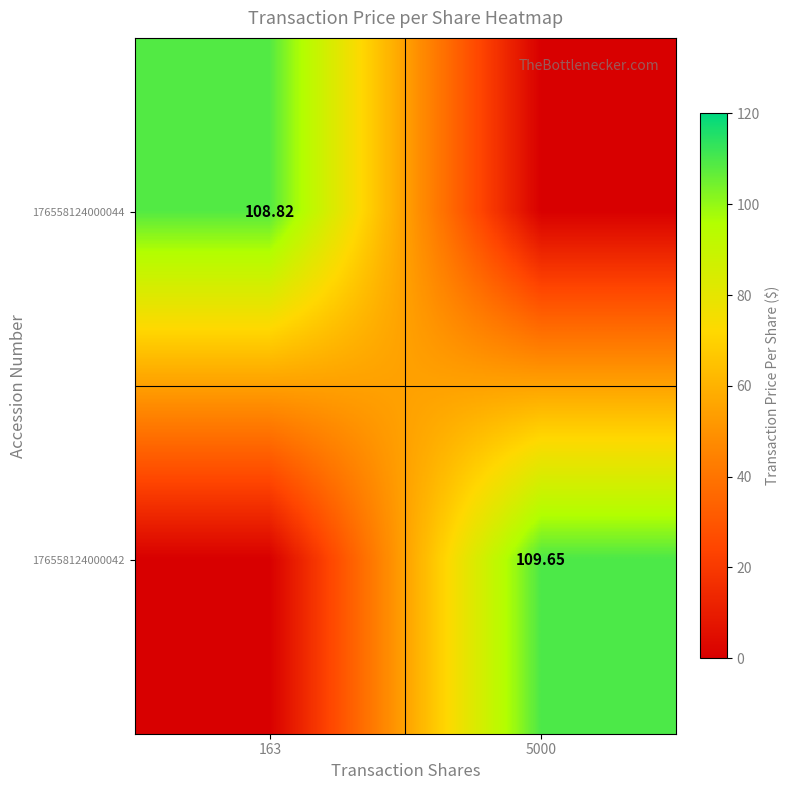

Is the value of 176558124000044 at 163 greater than the value of 176558124000042 at 5000?

No